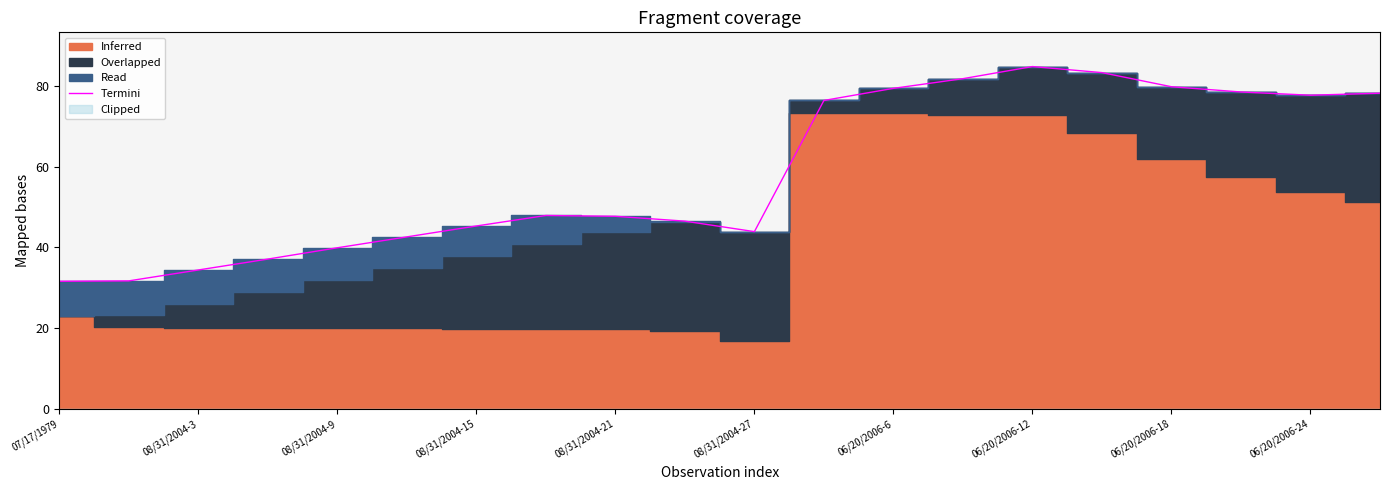

The Termini series shows 22.1 at 08/31/2004-15. True or false?

False